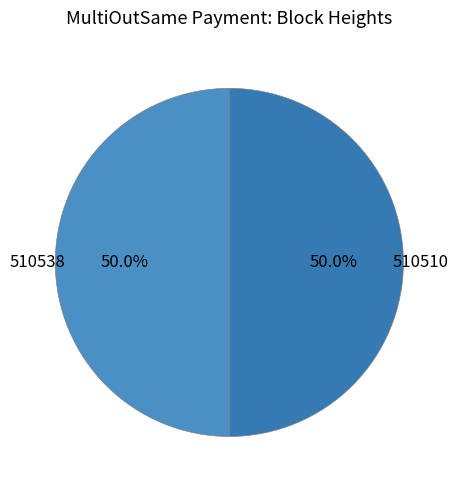

What is the ratio of the value at 510538 to the value at 510510?

1.0